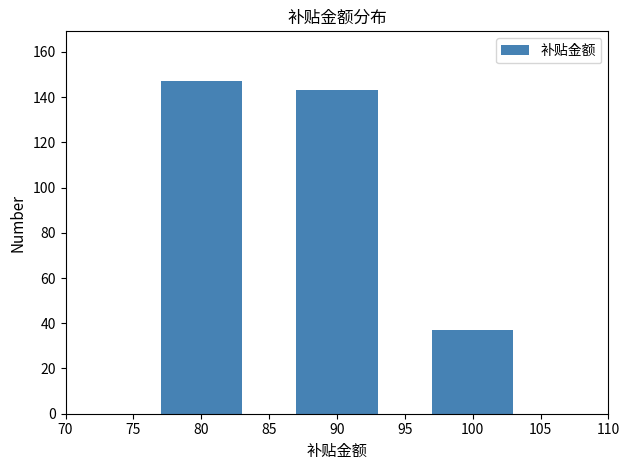

Reading right to left, what are all the values shown in this chart?

100=37	90=143	80=147